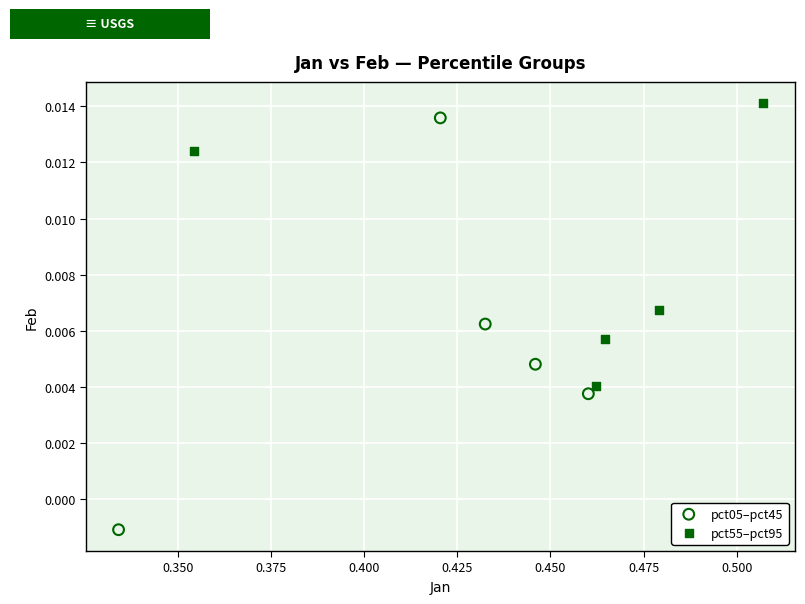

Which series contains the lowest Y value?

pct05–pct45